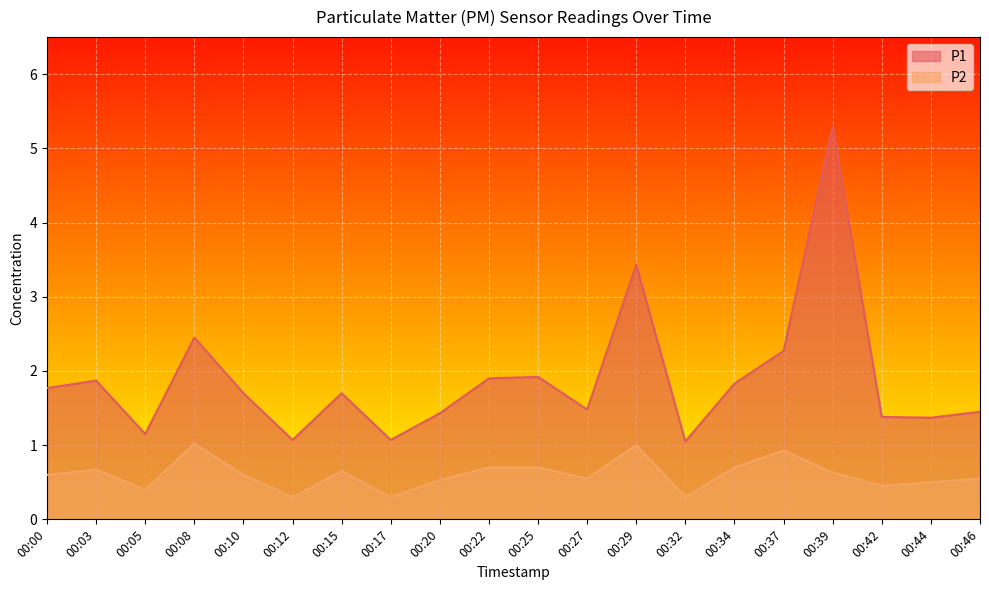

What is the difference between the second highest and second lowest values in the P2 series?

0.7